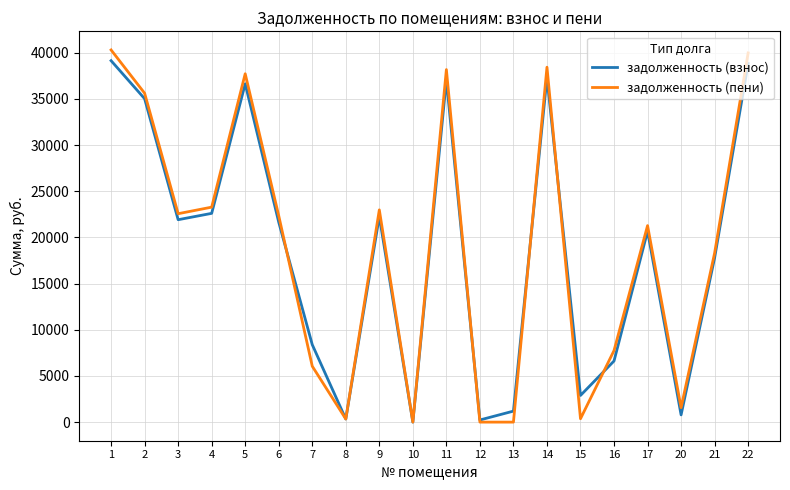

At which category does задолженность (взнос) reach its first local valley?

3